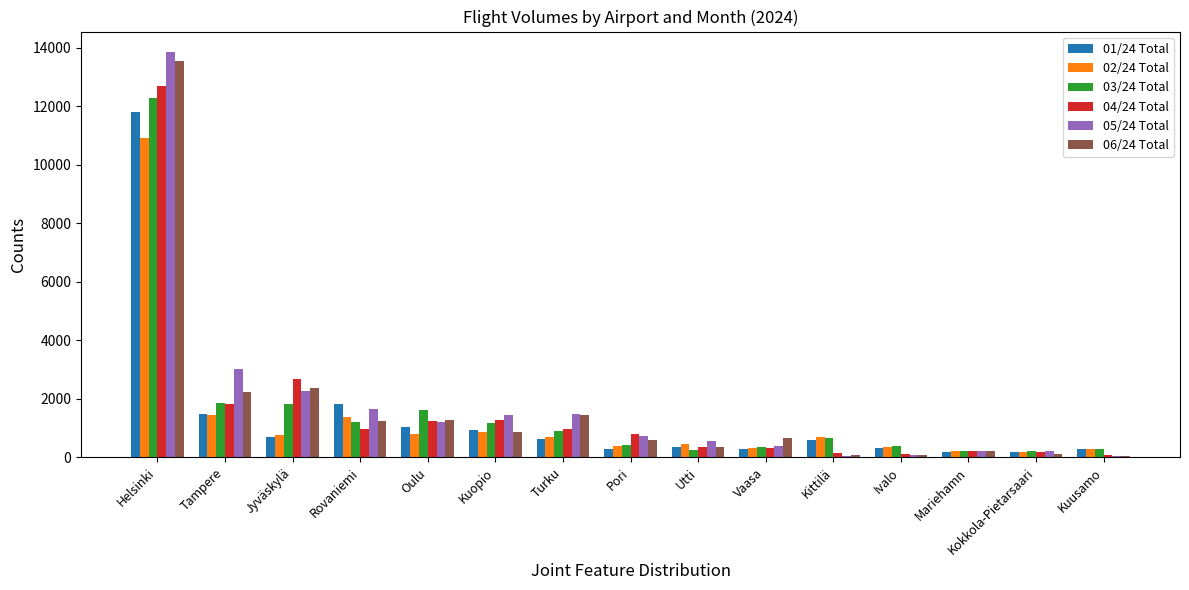

Count the number of data series in this chart.

6